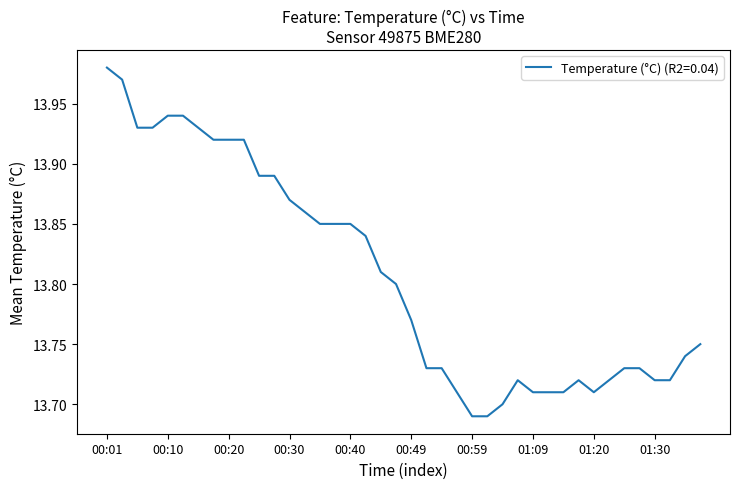

What is the difference between the maximum and minimum values?

0.3